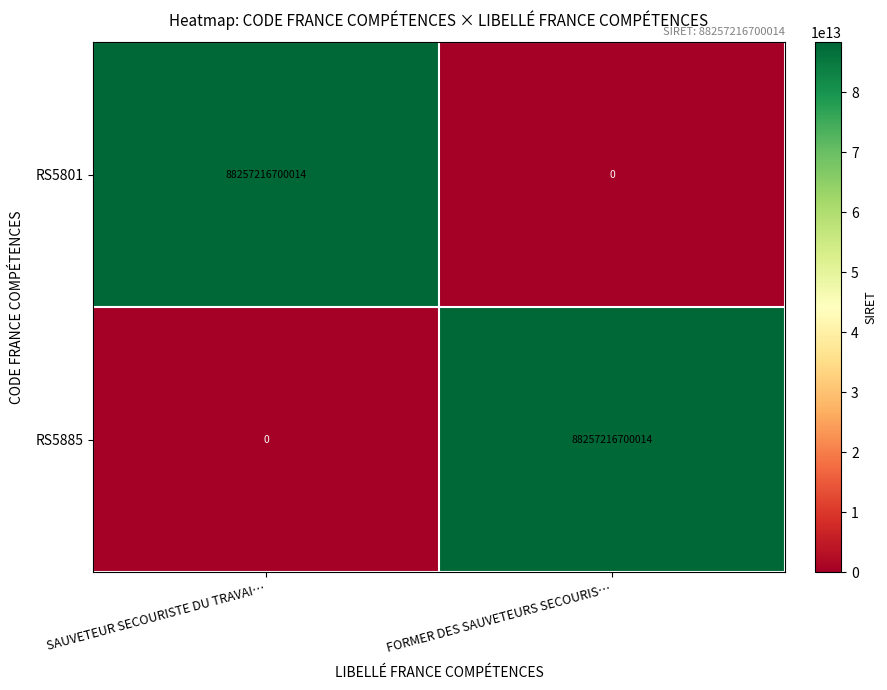

Which category has the lowest value in the RS5885 series?

SAUVETEUR SECOURISTE DU TRAVAI…